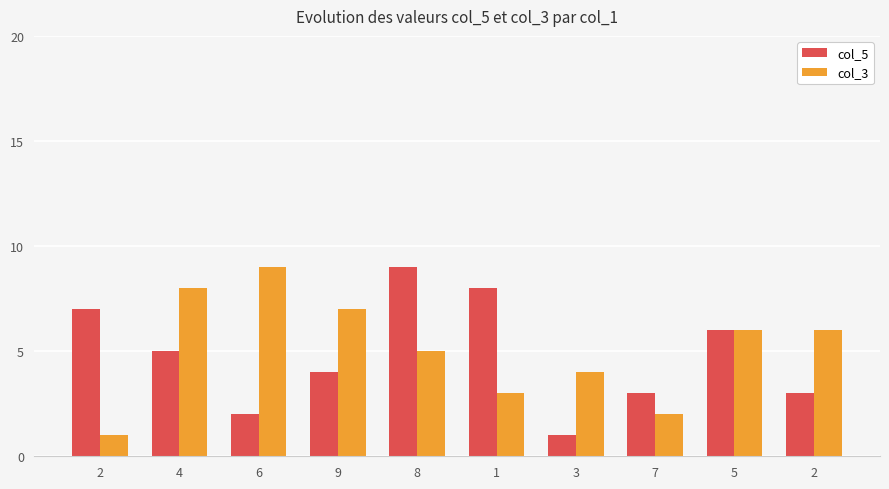

Which series has the largest total across all categories?

col_3